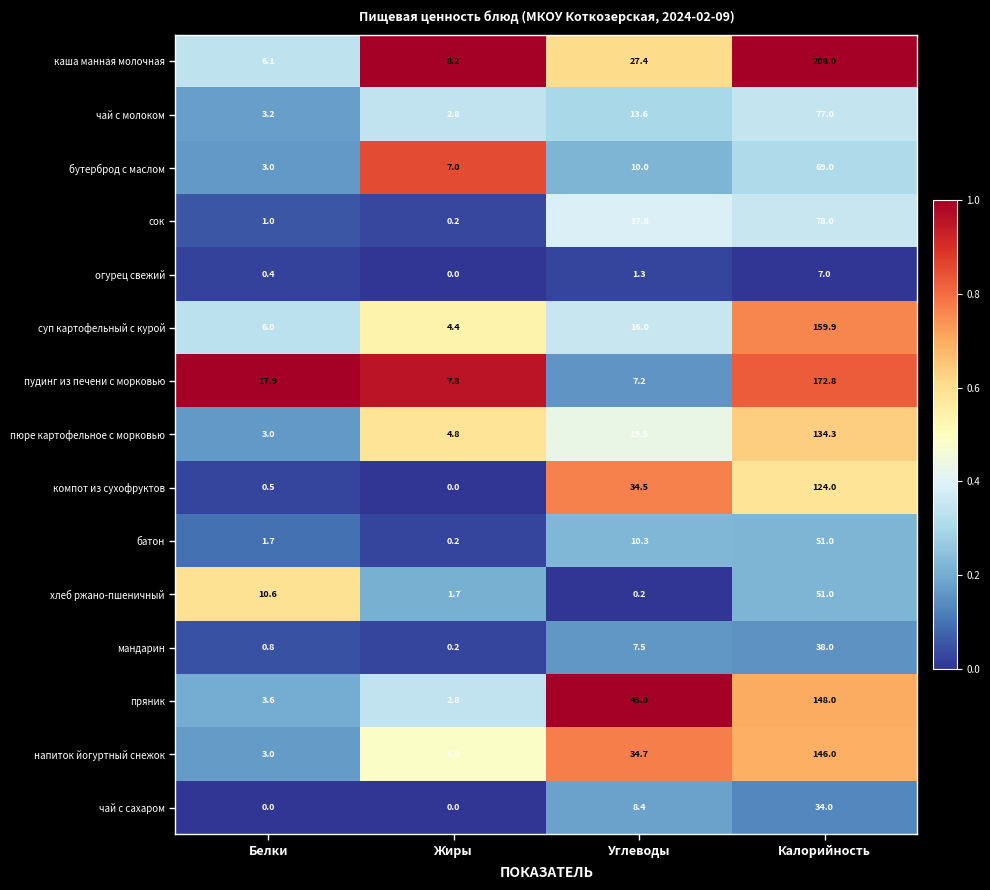

How many distinct data groups are displayed?

15